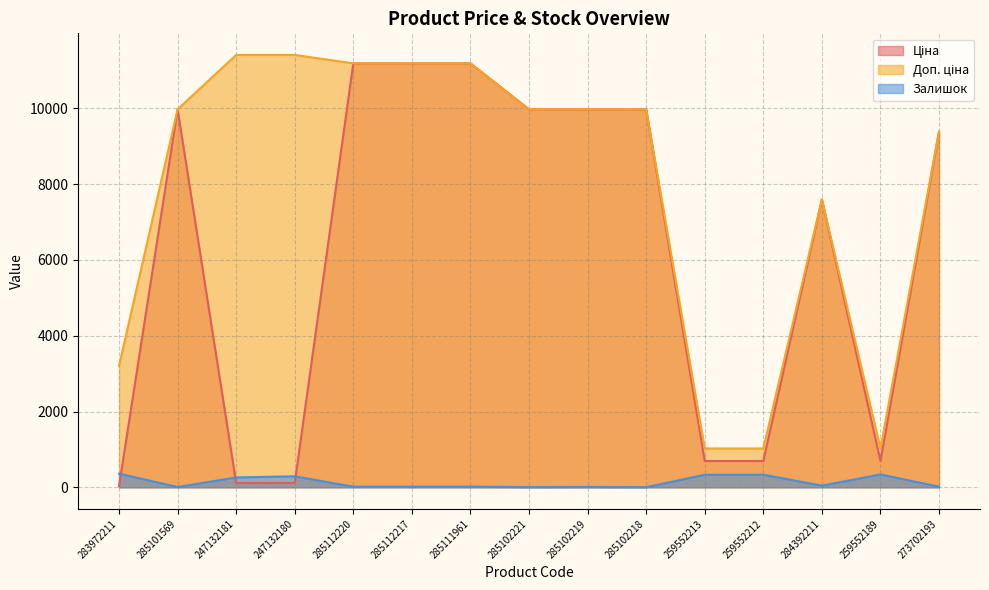

Rank the series at 259552213 from lowest to highest value.

Залишок, Ціна, Доп. ціна